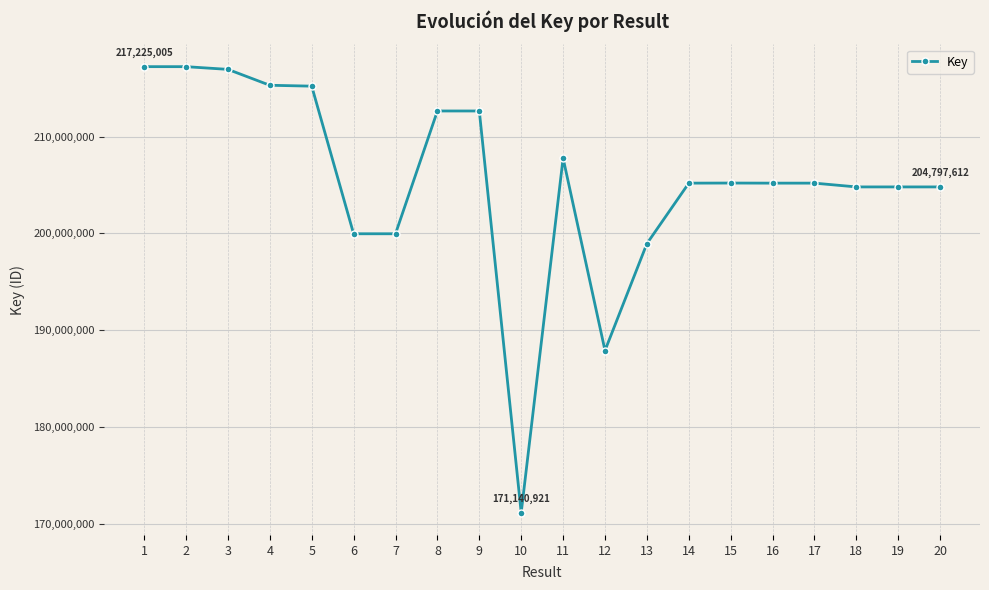

The value at 17 is 205188440. True or false?

True